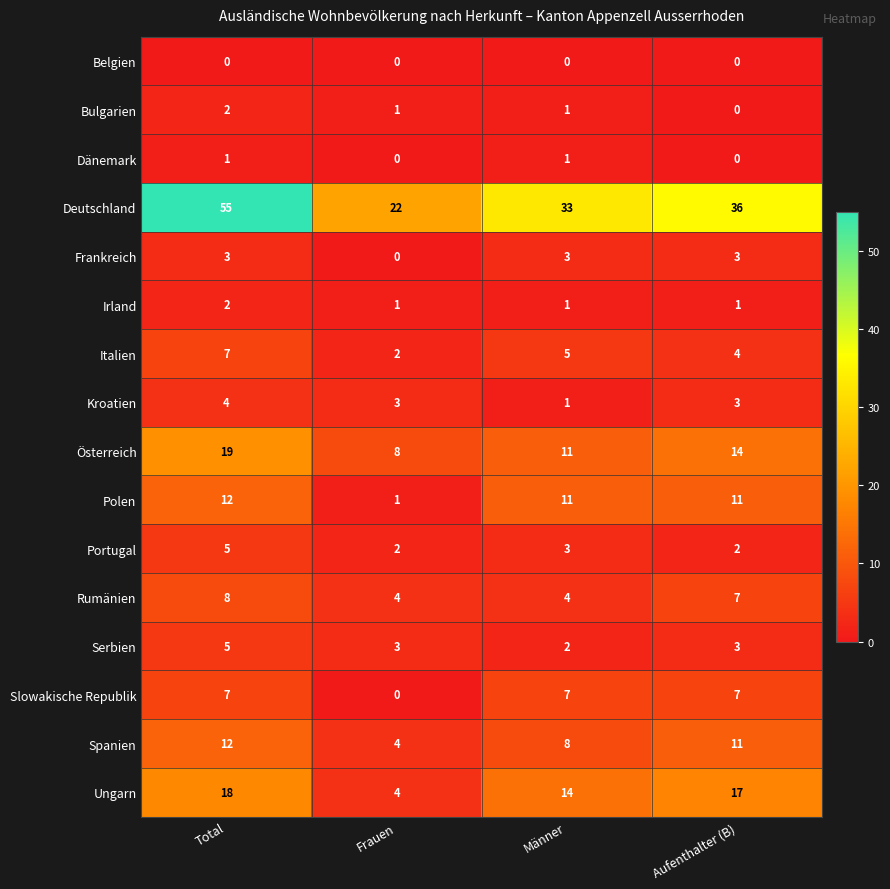

What is the sum of the Frankreich values at Total and Frauen?

3